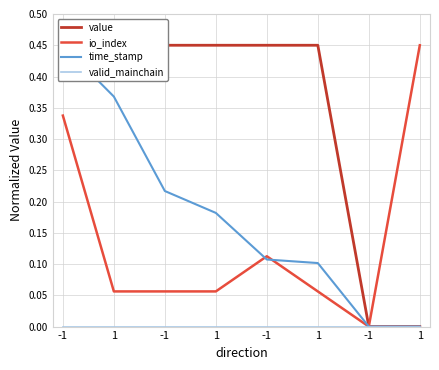

What is the label of the 1st point from the right?

1